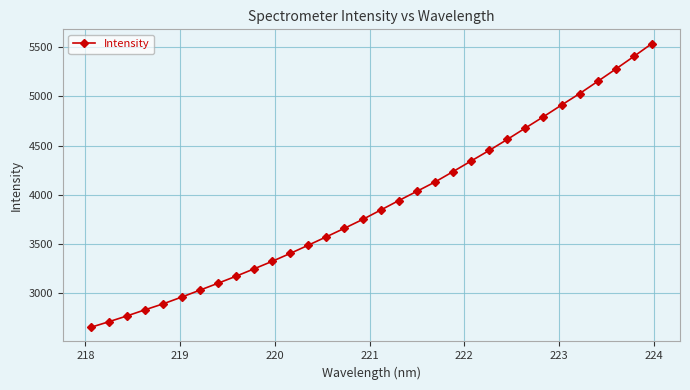

What is the minimum value shown in the chart?

2653.2